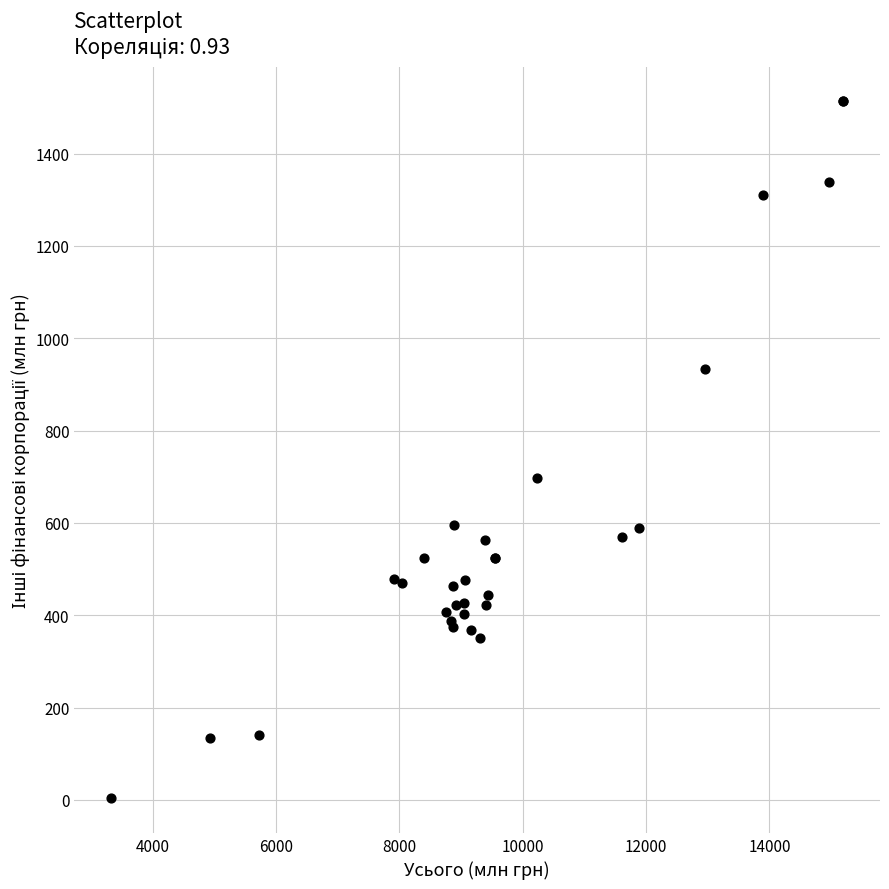

What Y value in the scatter plot is closest to 758?

697.2